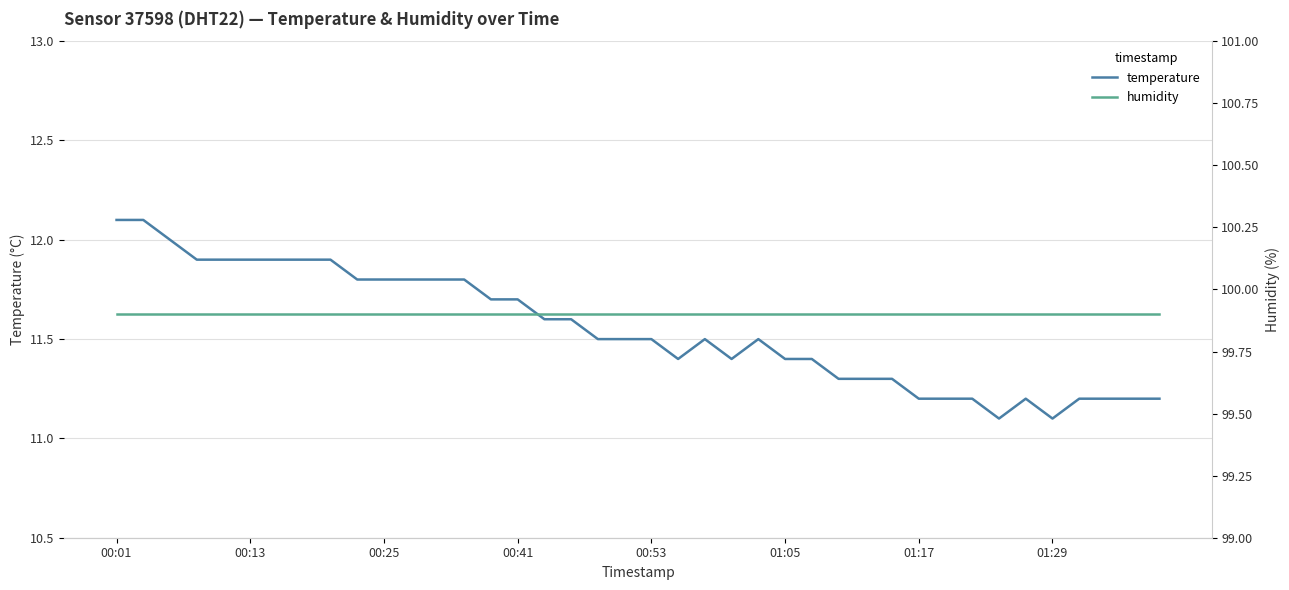

At which label does humidity reach its peak?

00:01